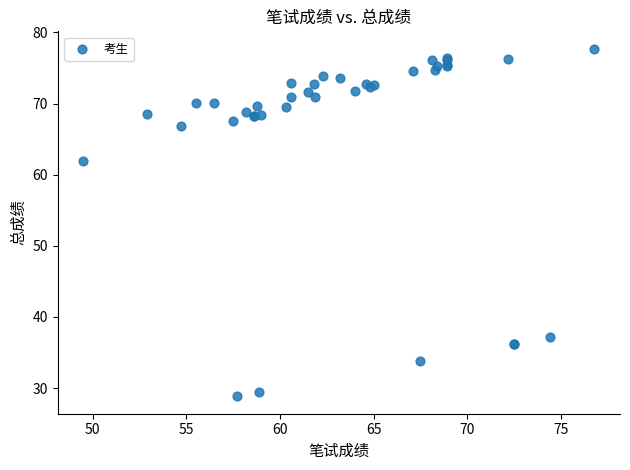

What Y value in the scatter plot is closest to 53?

62.0